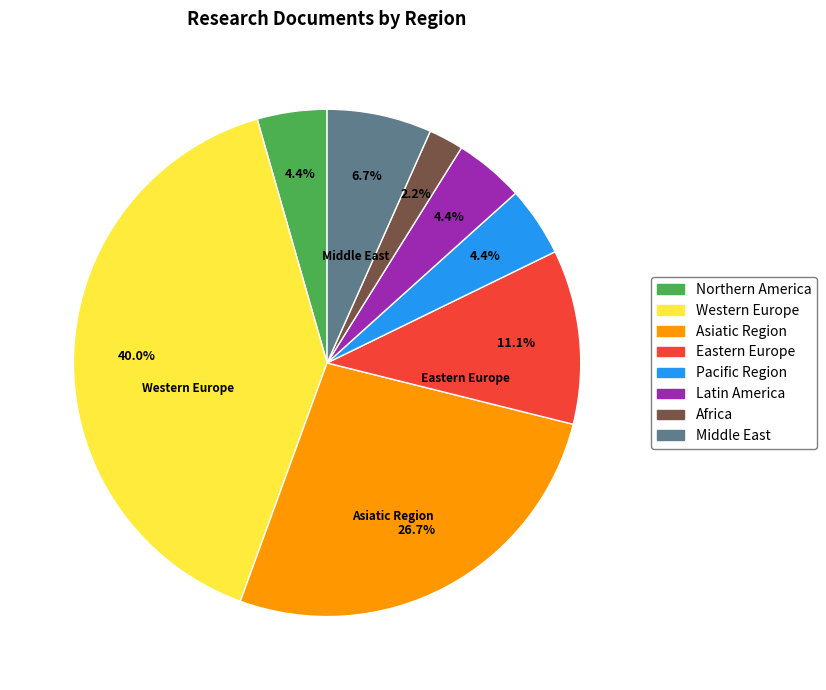

True or false: Asiatic Region accounts for 33% of the total.

False